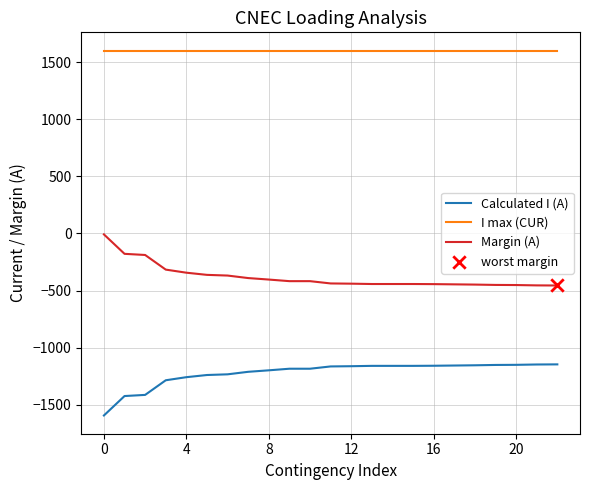

What is the difference between the maximum and minimum values in the Margin (A) series?

447